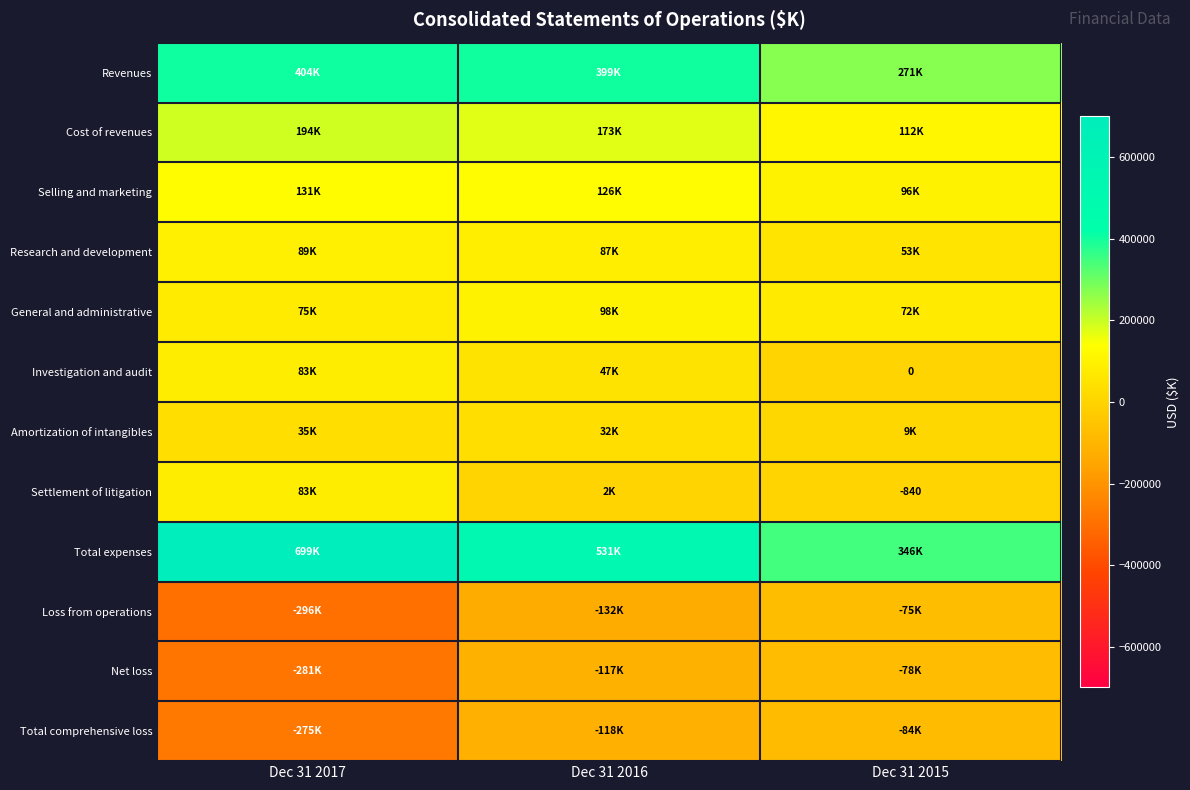

What is the highest value of the Revenues series?

403549